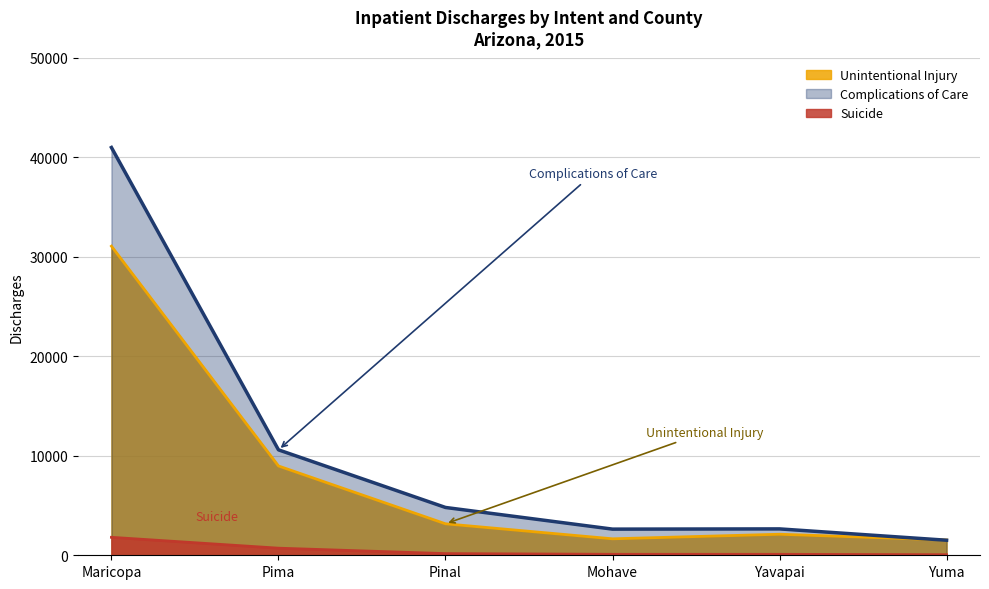

What is the value of the Unintentional Injury point at the 3rd from the left?

3164